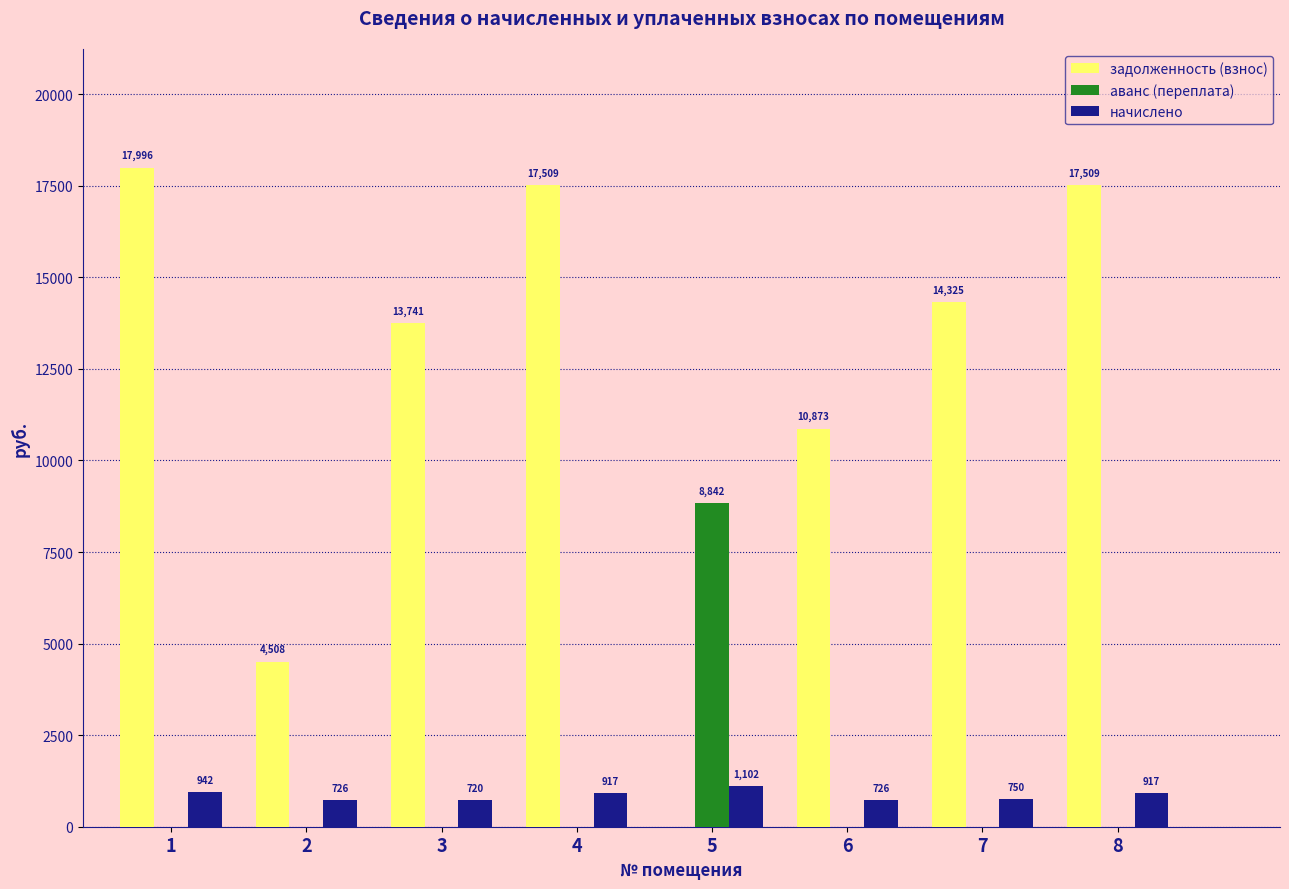

The value of задолженность (взнос) at 6 is 4387.4. True or false?

False